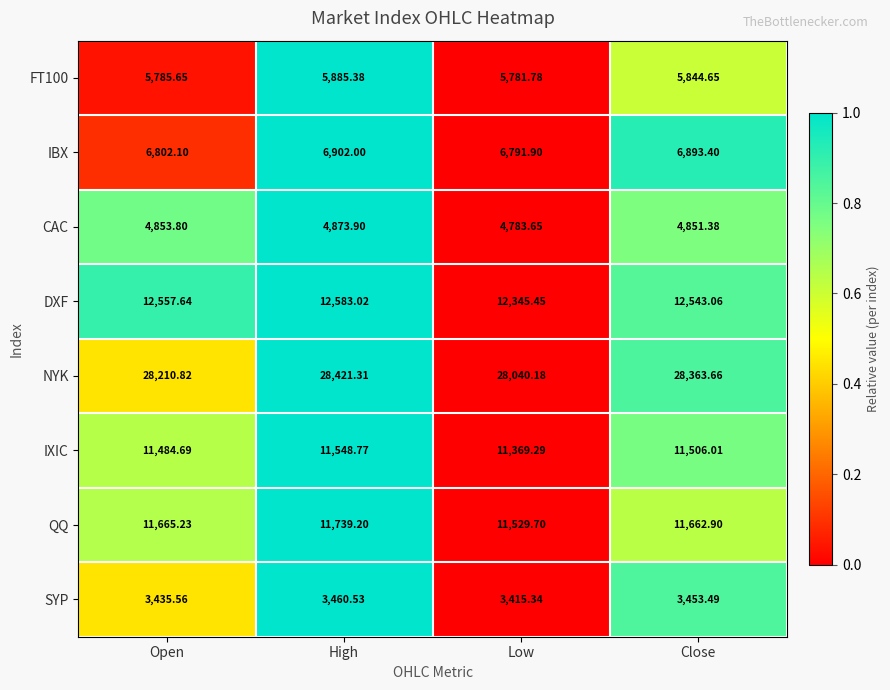

At which label does QQ first exceed 11665?

Open